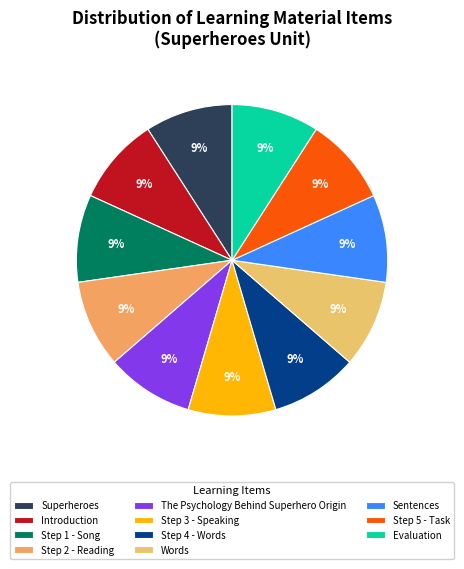

To the nearest percent, what is the combined percentage of Step 4 - Words and Evaluation?

18%